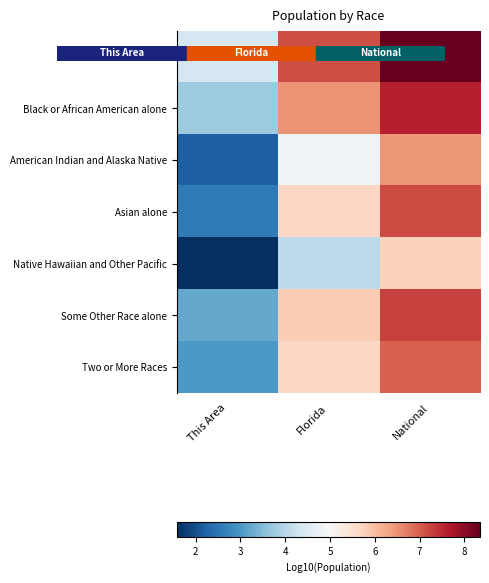

List the series in order of their peak value, highest first.

White alone, Black or African American alone, Some Other Race alone, Asian alone, Two or More Races, American Indian and Alaska Native, Native Hawaiian and Other Pacific